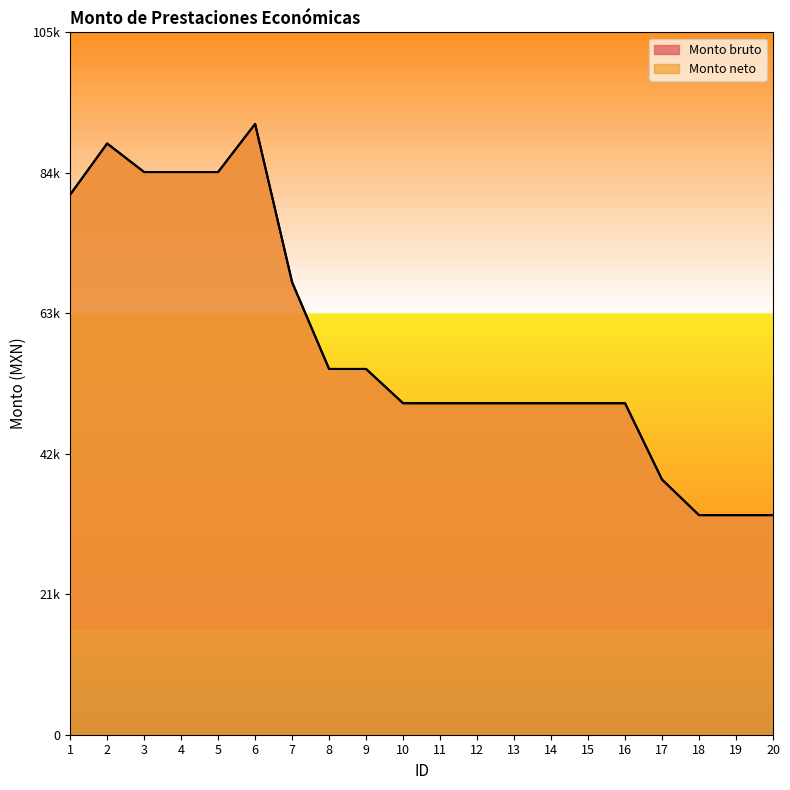

True or false: Monto neto has a value of 32906.0 at 20.

True